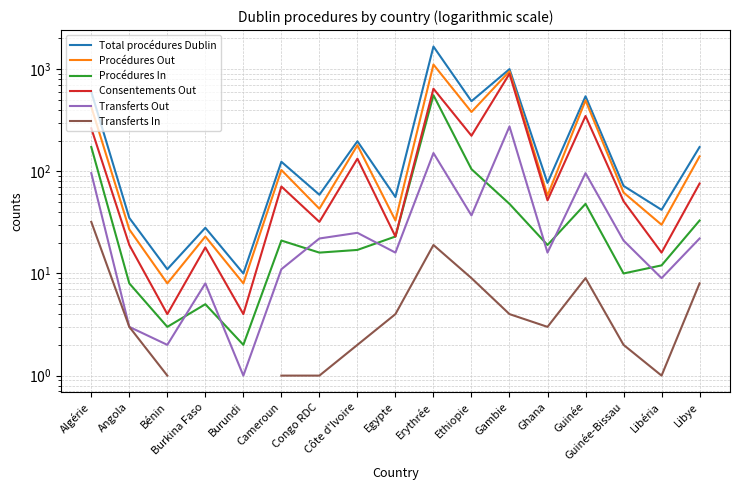

Where is Transferts Out nearest to the value 138?

Erythrée